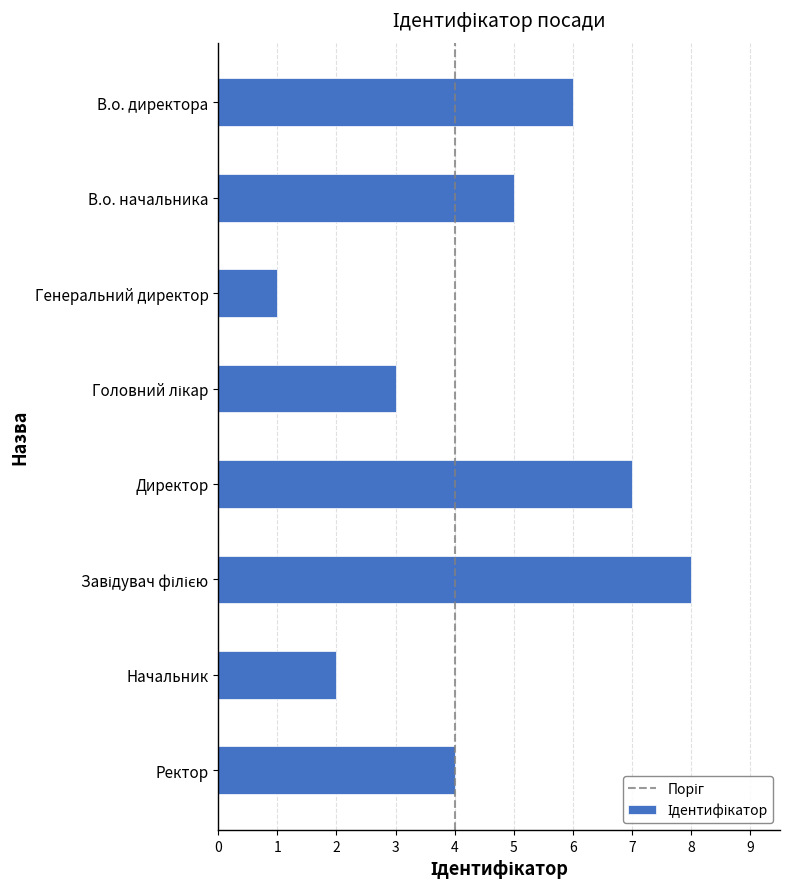

What value does the data have at Директор?

7